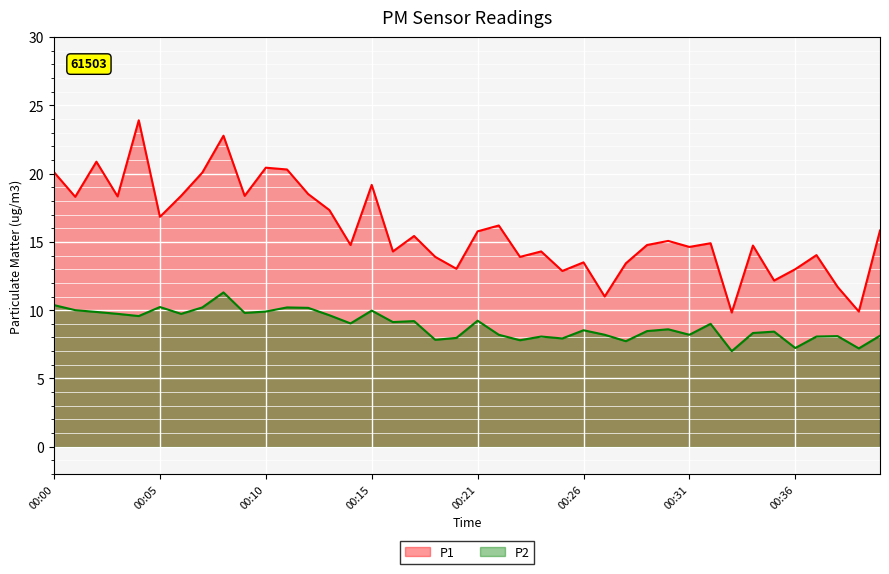

Where does the P2 series first go above 9?

00:00